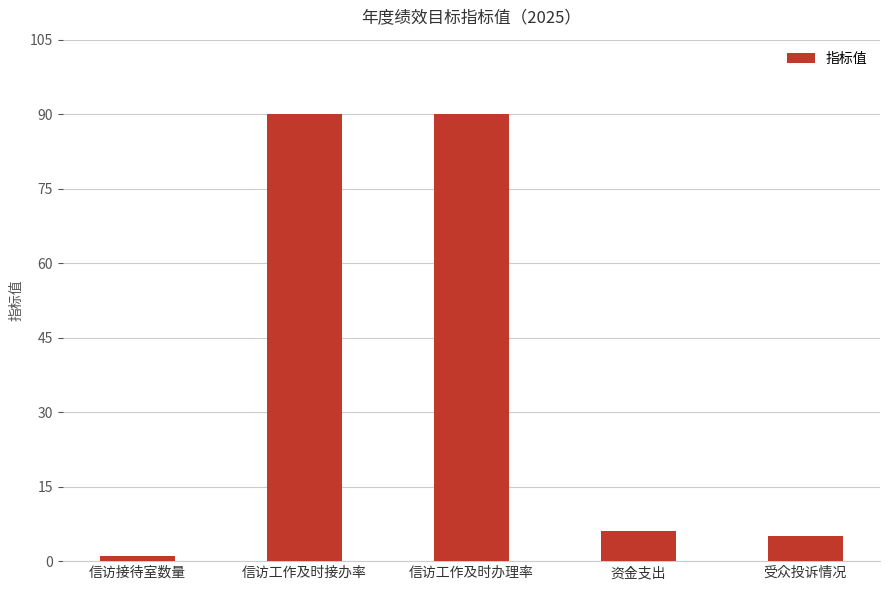

Reading left to right, list all the values displayed in this chart.

信访接待室数量=1.0	信访工作及时接办率=90.0	信访工作及时办理率=90.0	资金支出=6.0	受众投诉情况=5.0